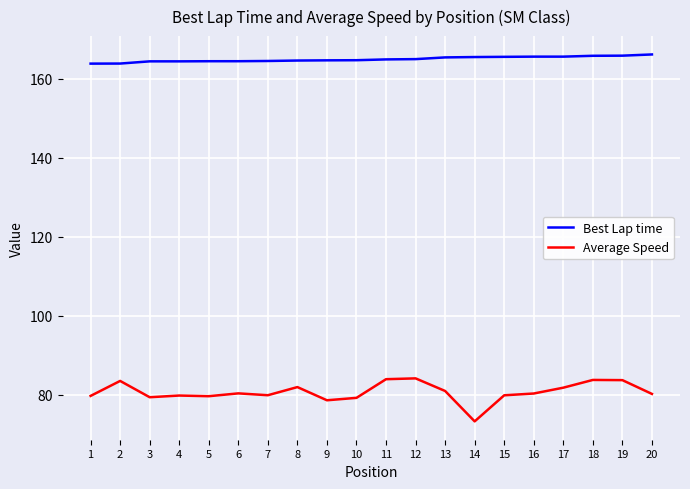

What is the maximum value for Average Speed?

84.1